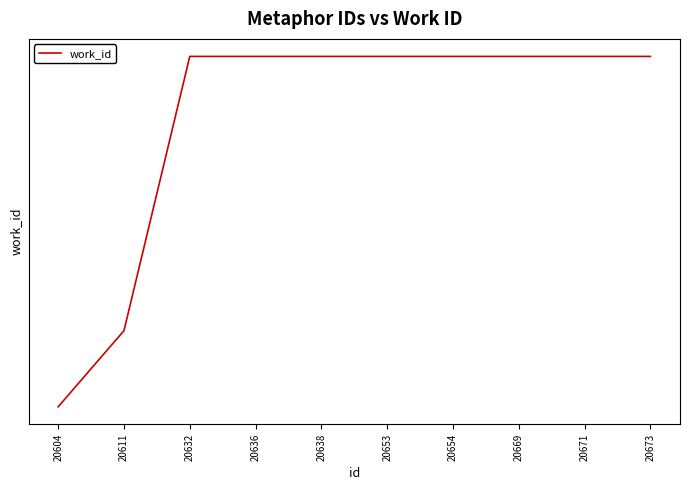

Which category has the highest value across all series?

20632